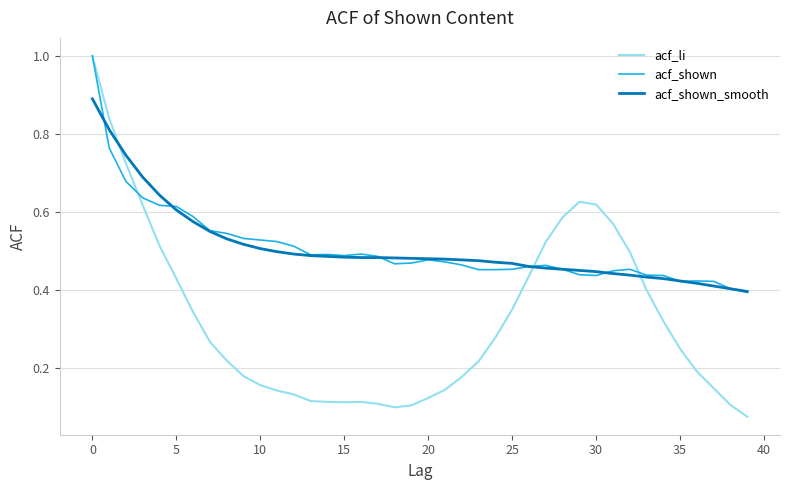

Which series has the widest spread of values?

acf_li